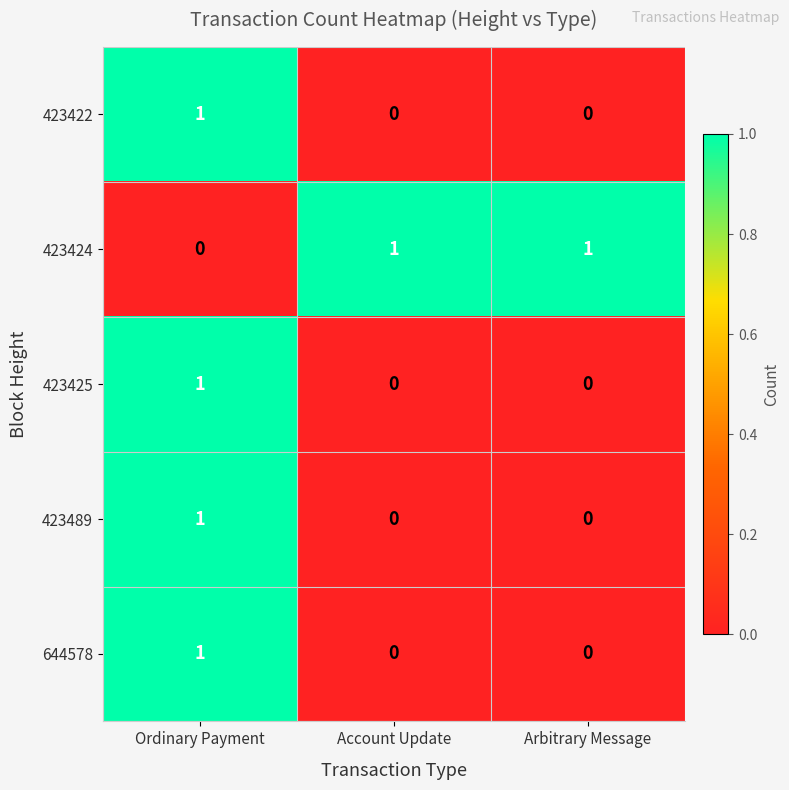

How many 423489 values are between 0 and 1?

3